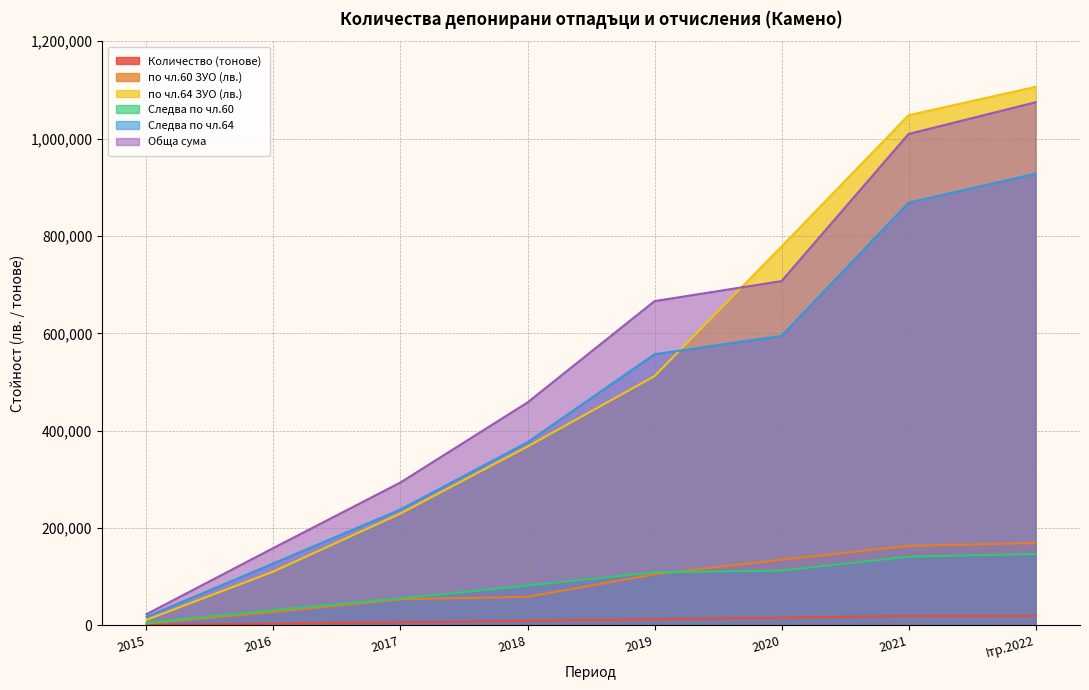

What position from the left is 2017?

3